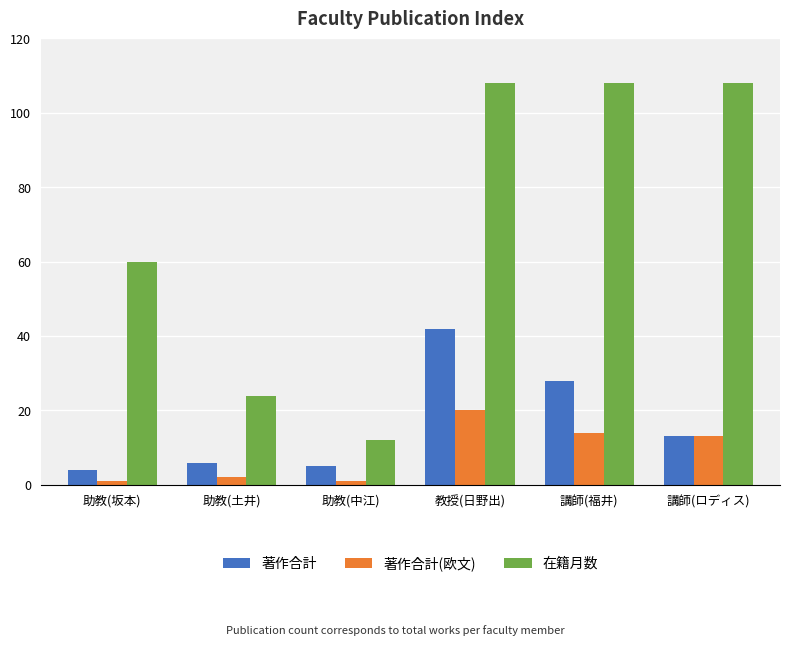

What is the difference between the maximum and second lowest values in the 著作合計 series?

37